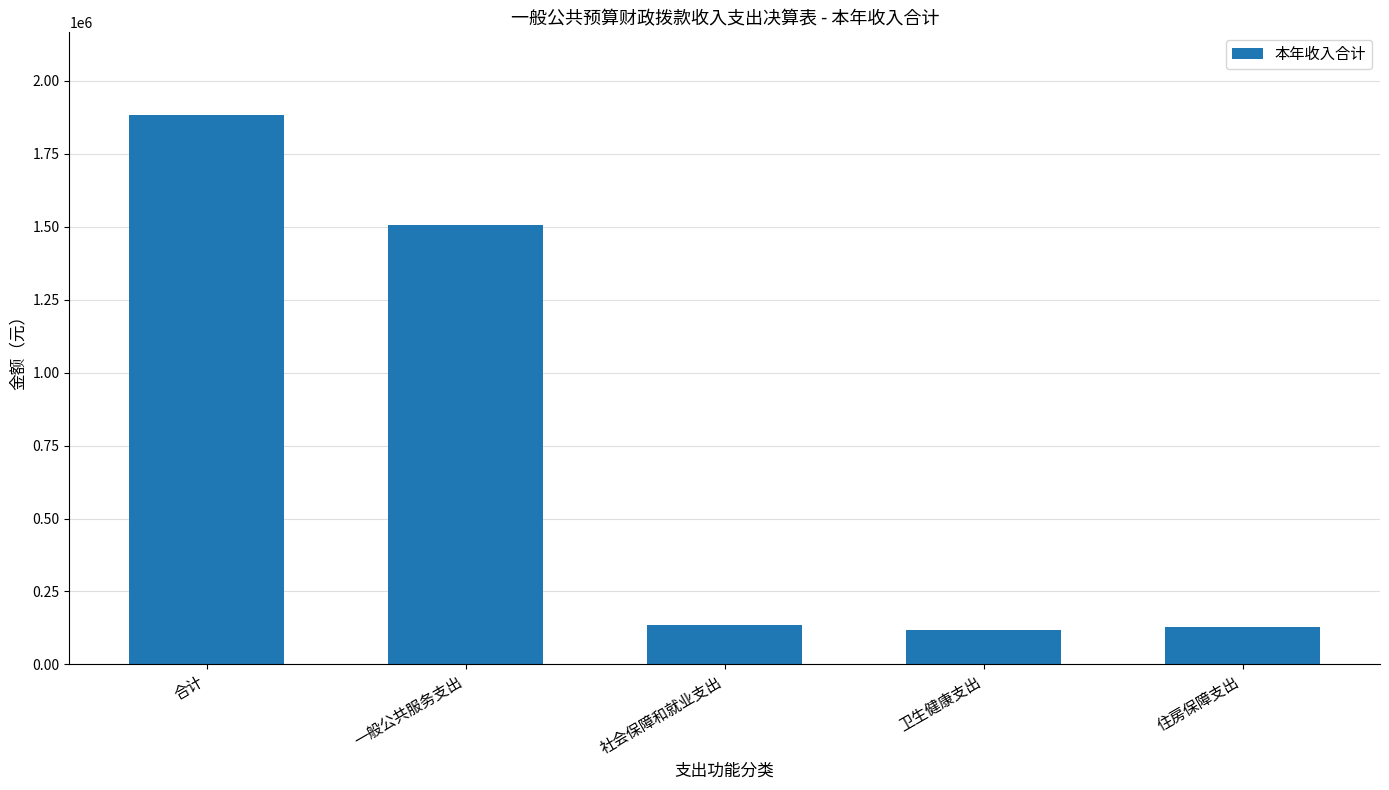

What is the difference between the maximum and minimum values?

1766109.6